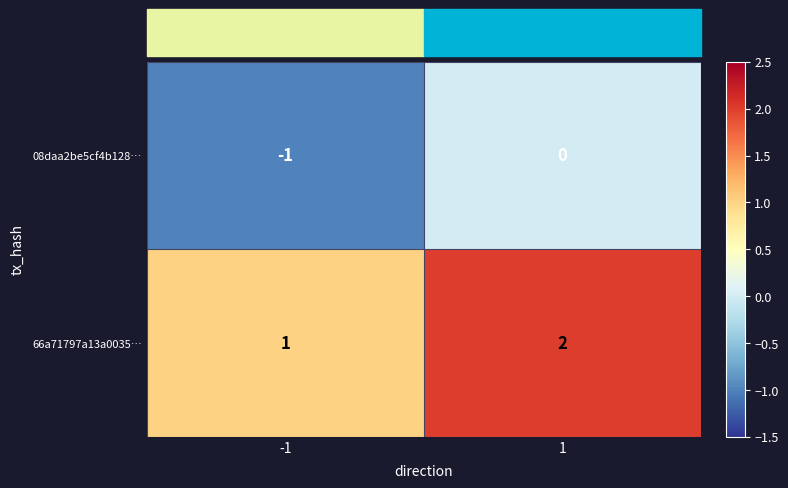

Which series has the largest total across all categories?

66a71797a13a0035…